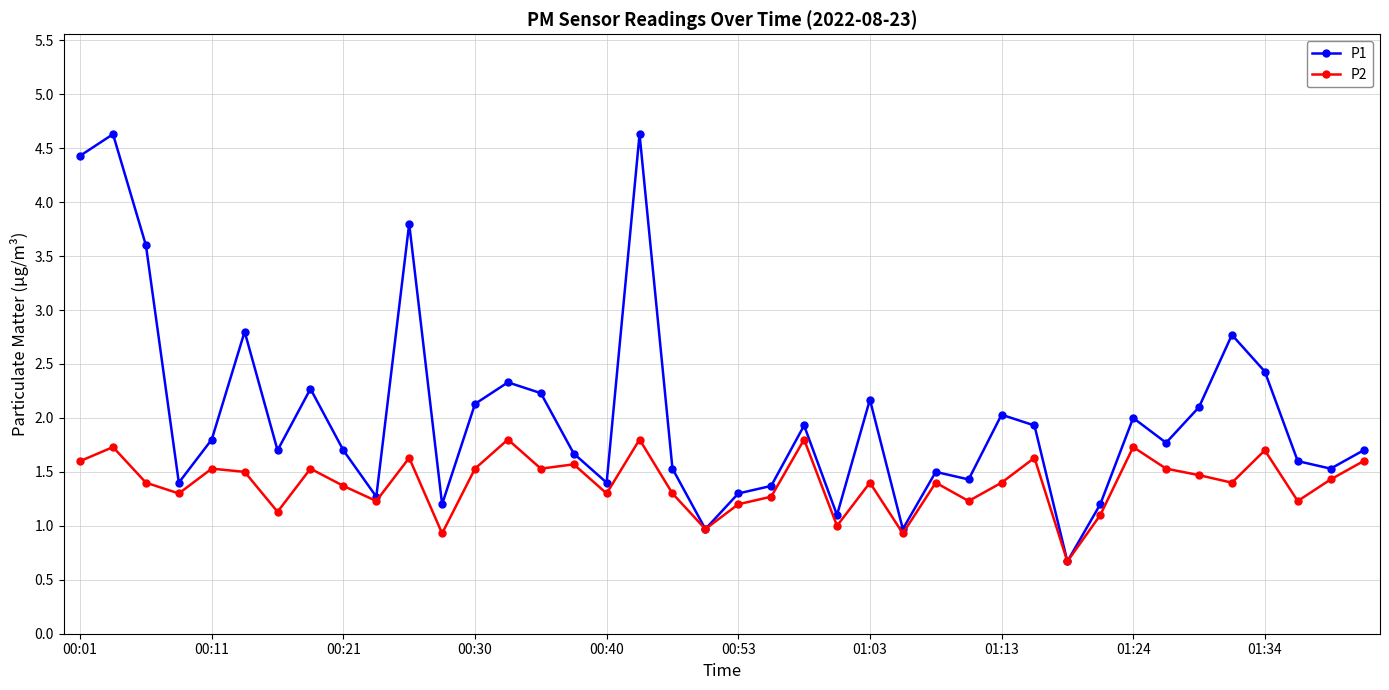

What is the difference between the maximum and second lowest values in the P2 series?

0.9